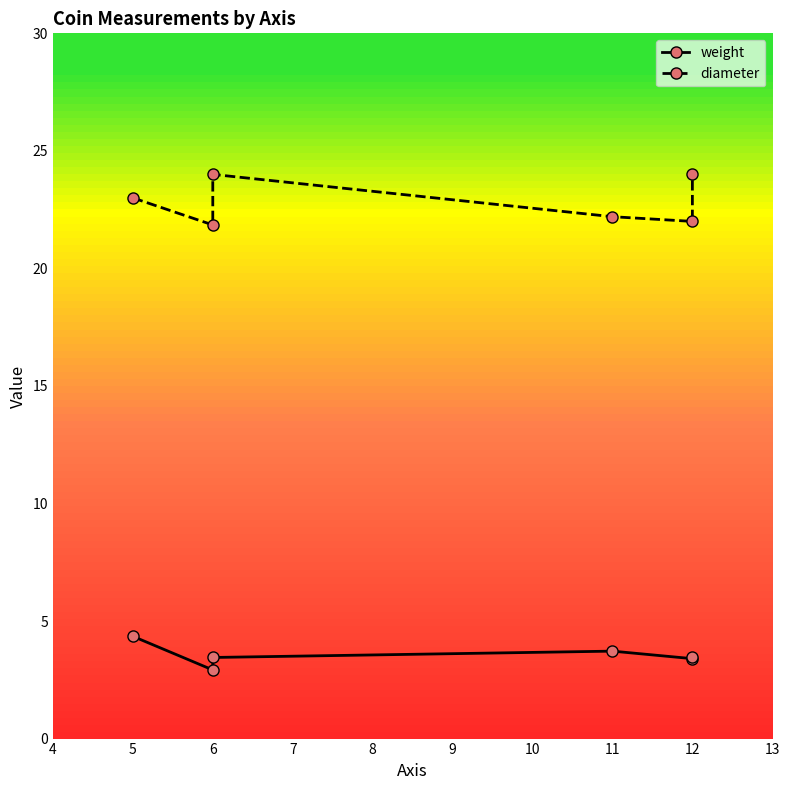

Which series has the largest range (max minus min)?

diameter